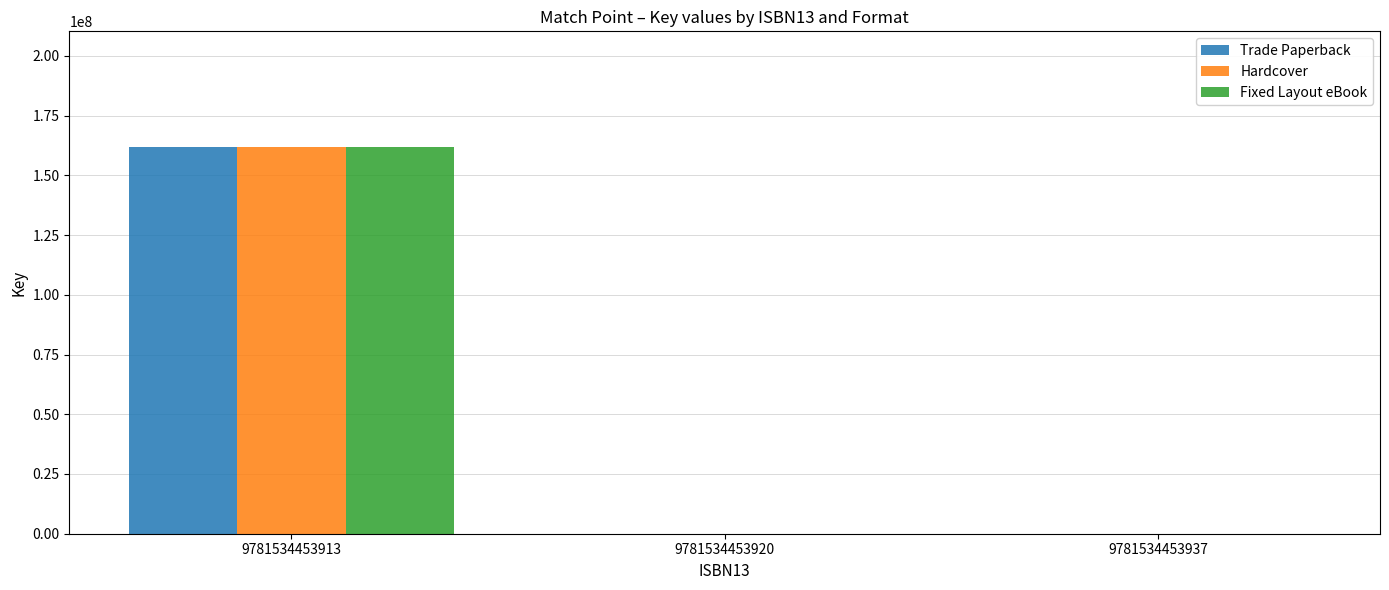

What are all the series names shown in the legend?

Trade Paperback, Hardcover, Fixed Layout eBook